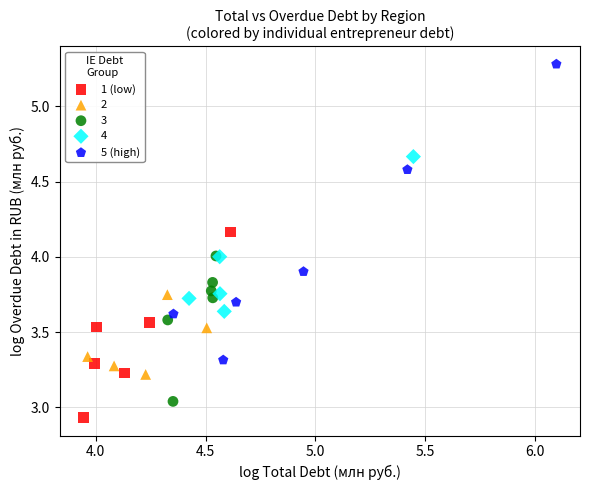

Which series contains the lowest Y value?

1 (low)